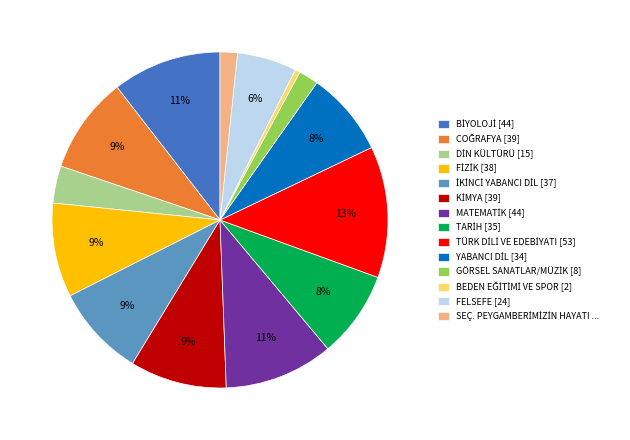

Is there any slice that represents more than half of the pie?

No